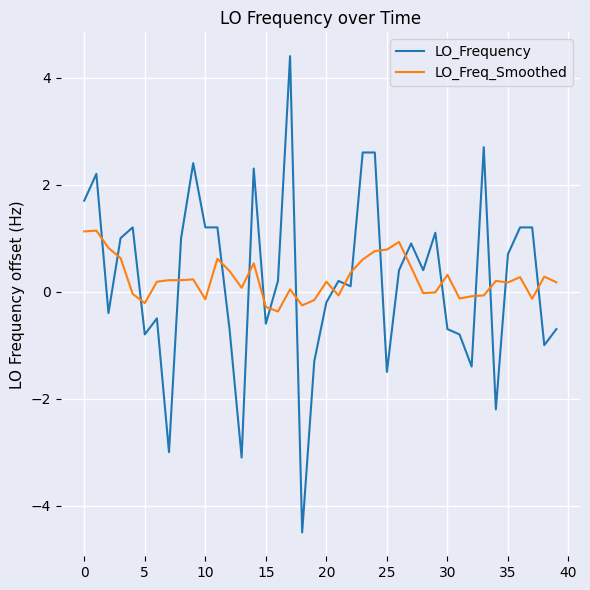

List the series in order of their peak value, lowest first.

LO_Freq_Smoothed, LO_Frequency